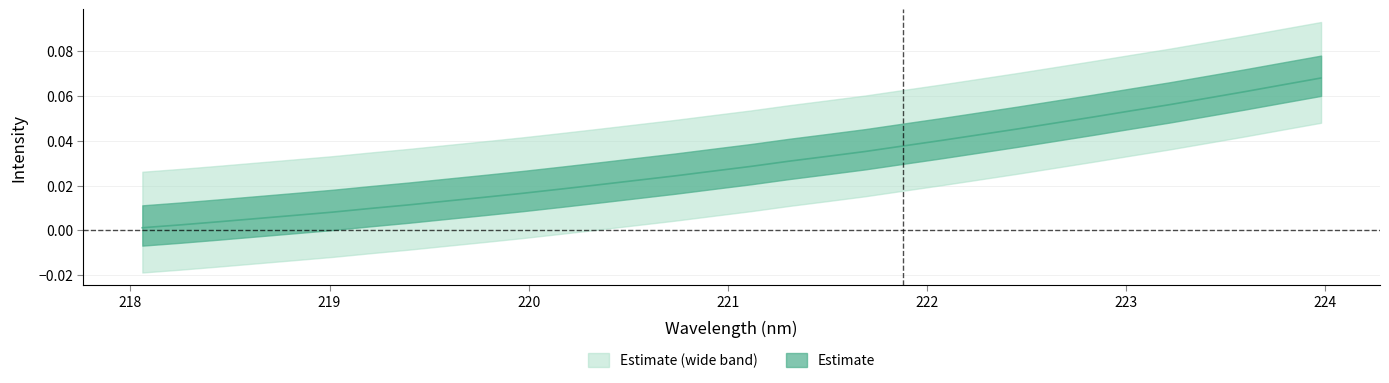

Is it true that the value at 223.5987 is 0.1?

True